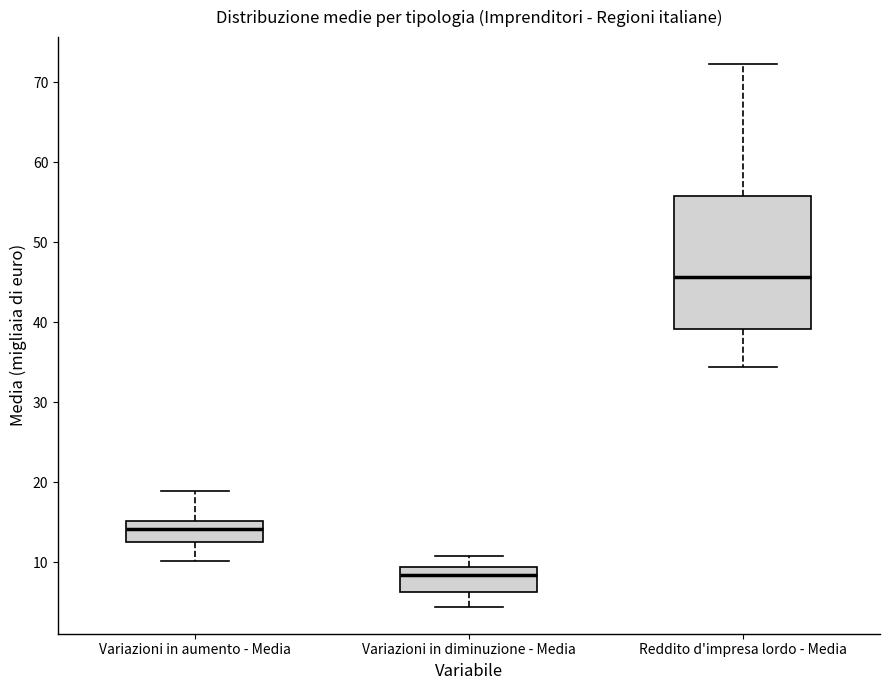

Where is the lower edge of the box for Variazioni in aumento - Media on the y-axis? The values are not printed on the chart, so give them approximately, as read against the axis.

12